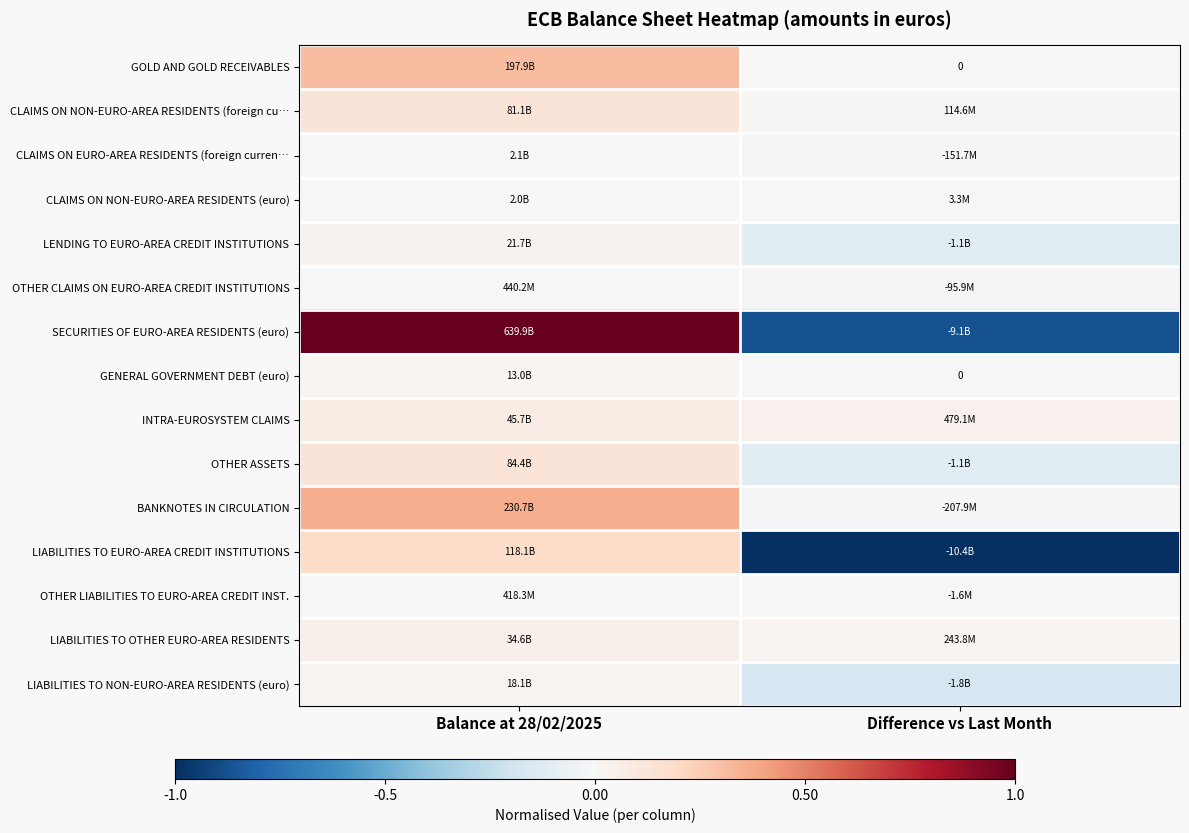

Which has a higher value, Difference vs Last Month or Balance at 28/02/2025?

Balance at 28/02/2025